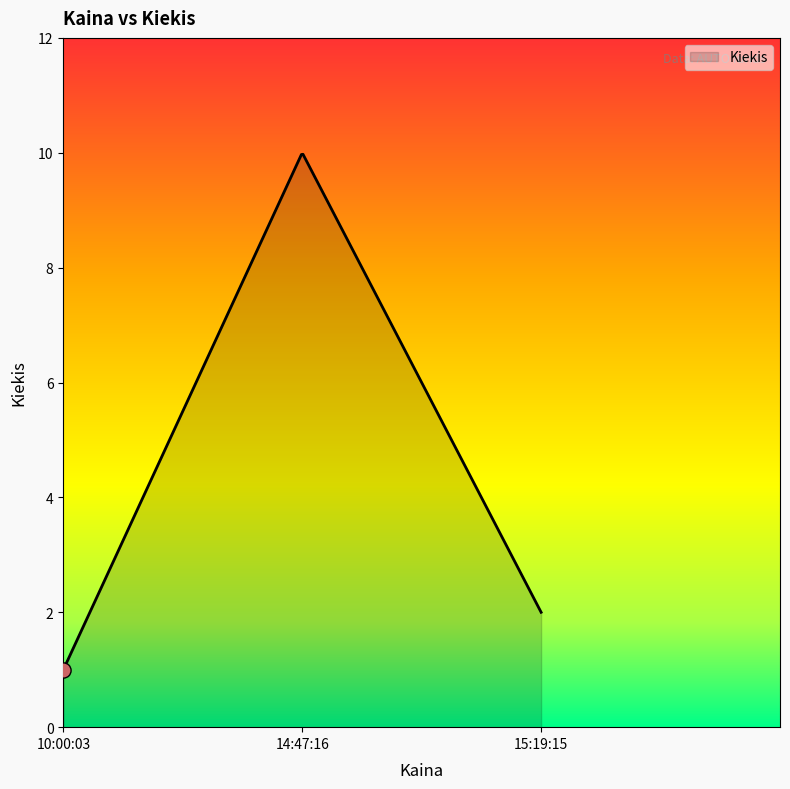

What is the maximum value shown in the chart?

10.0